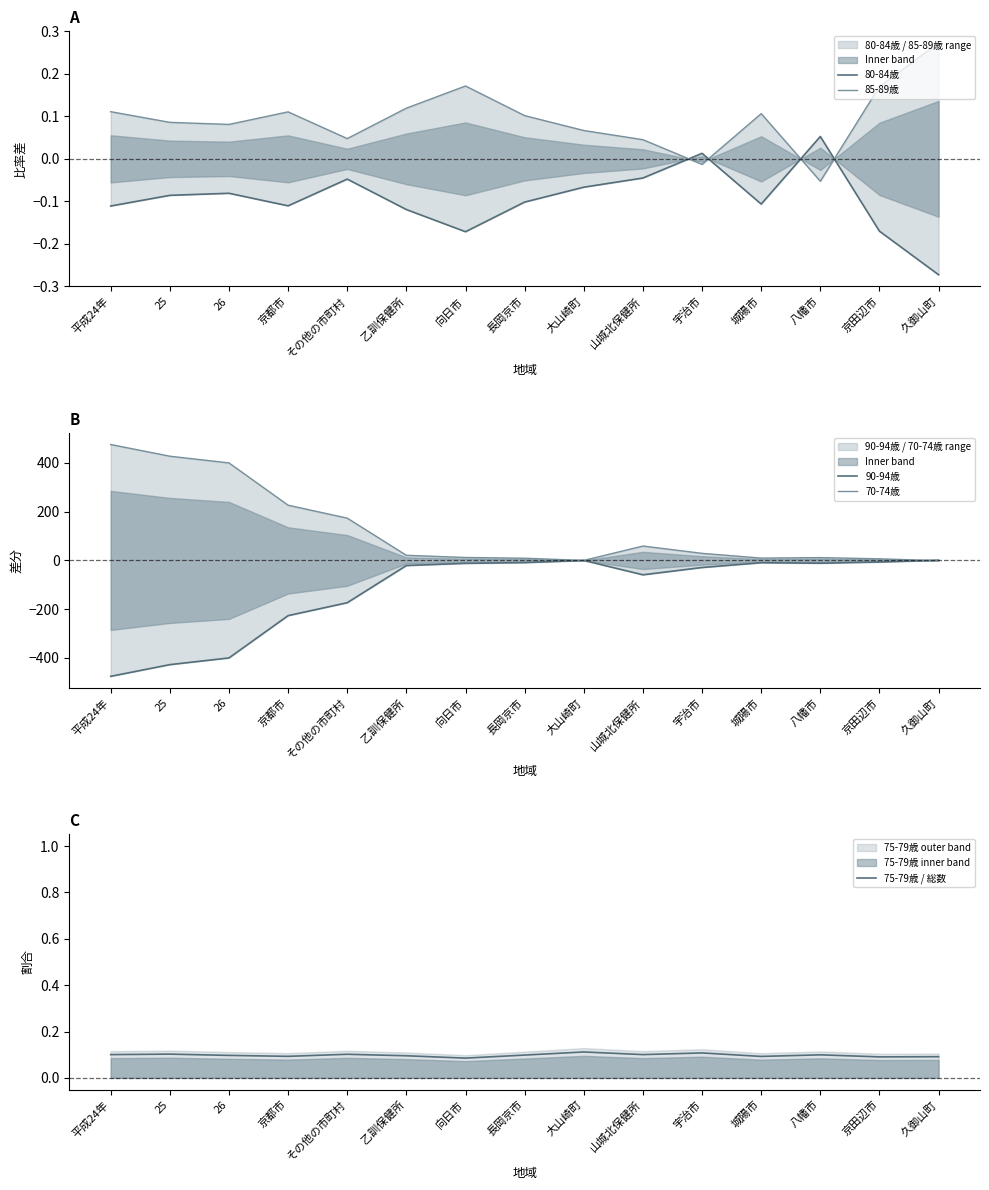

Does the chart display data point markers on the line(s)?

No